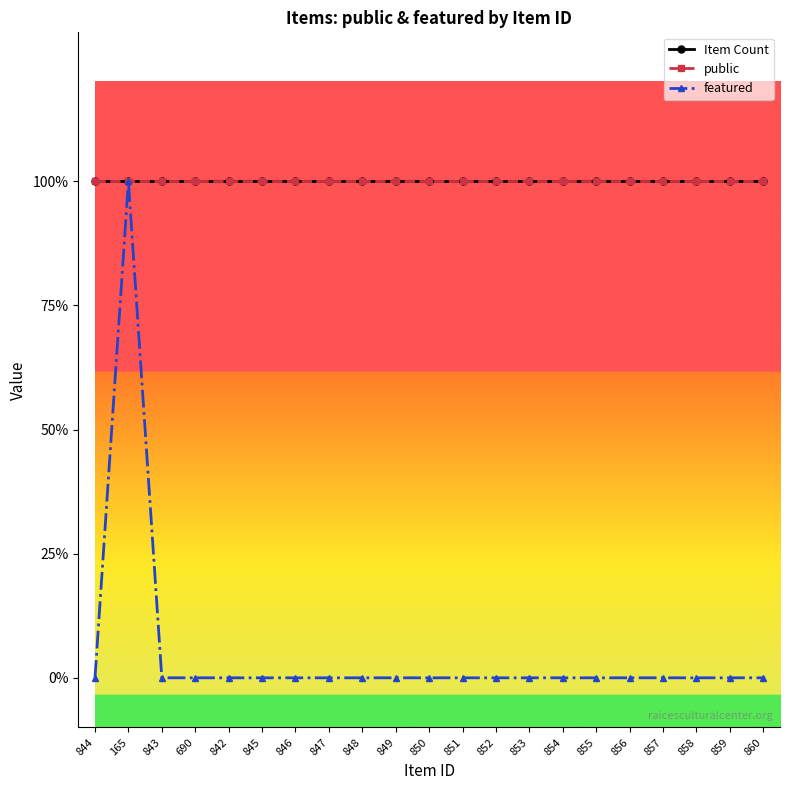

What is the sum of the Item Count values at 858 and 849?

2